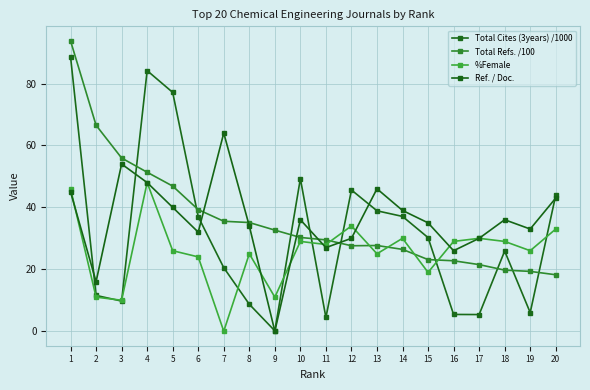

How many values in the %Female series are below 28?

10